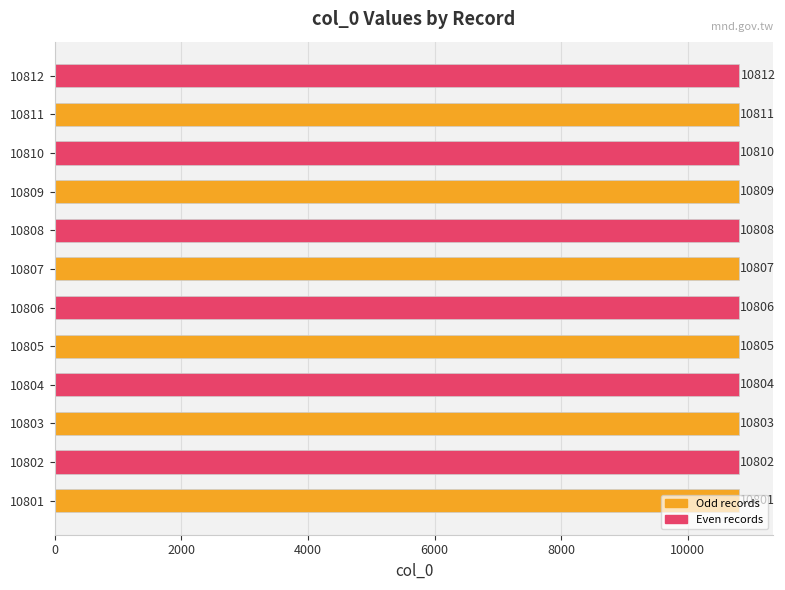

What is the difference between the maximum and minimum values?

11